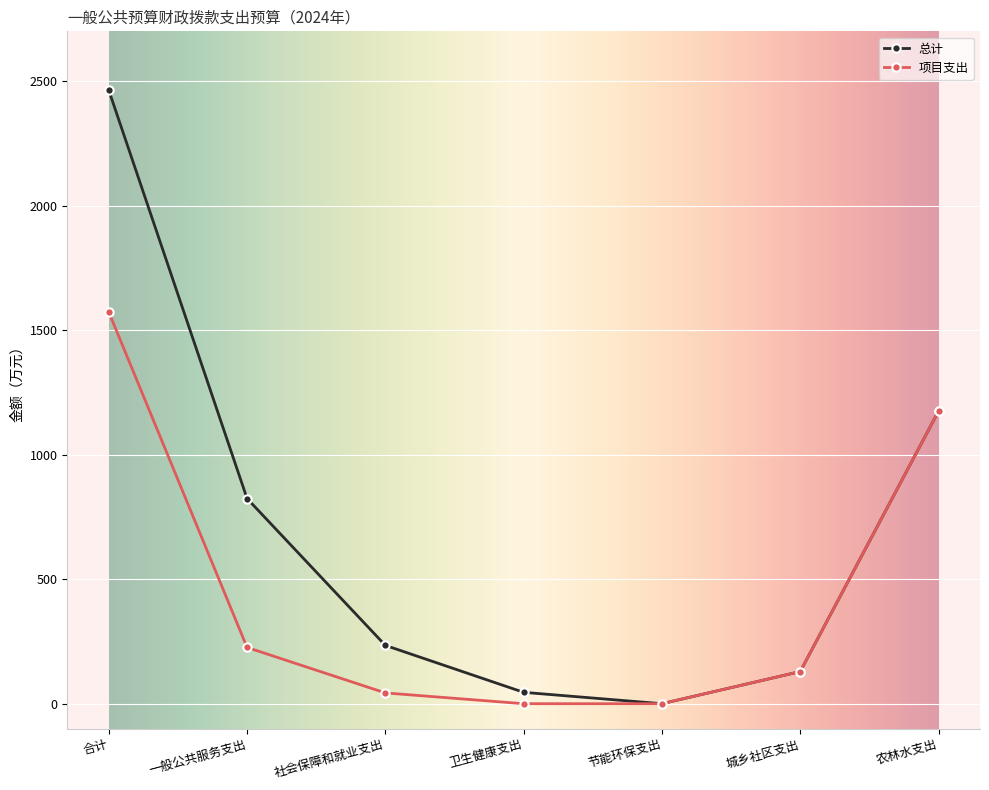

Reading left to right, extract all data points from this chart.

总计: 合计=2463.6	一般公共服务支出=824.0	社会保障和就业支出=234.2	卫生健康支出=45.7	节能环保支出=0.0	城乡社区支出=129.0	农林水支出=1174.6
项目支出: 合计=1572.8	一般公共服务支出=225.9	社会保障和就业支出=43.3	卫生健康支出=0.0	节能环保支出=0.0	城乡社区支出=129.0	农林水支出=1174.6